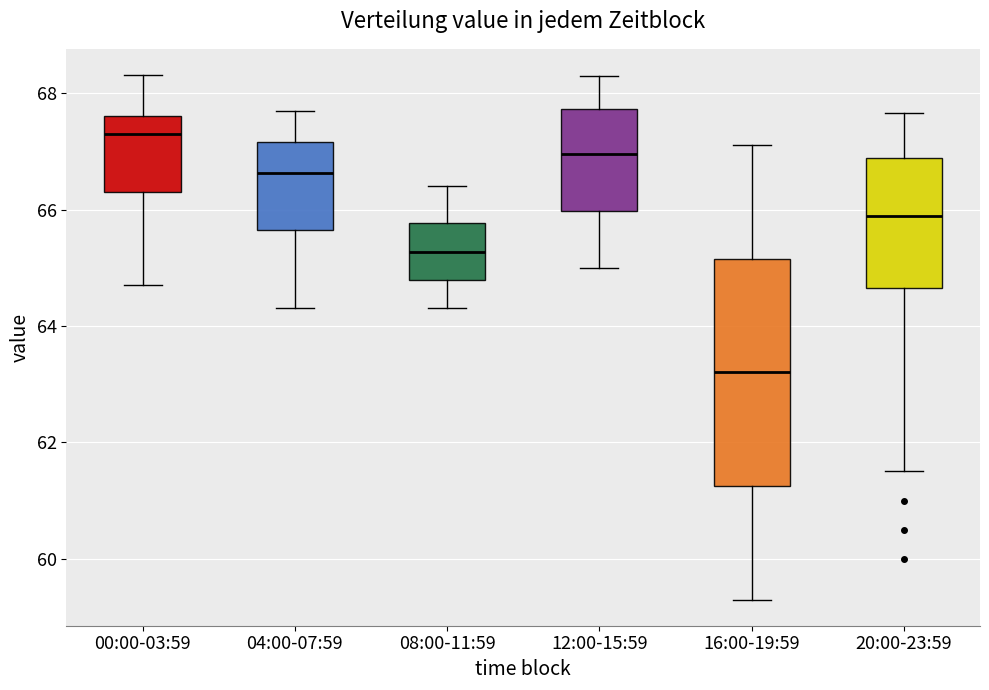

Which box is the tallest, from its lower edge to its upper edge?

16:00-19:59